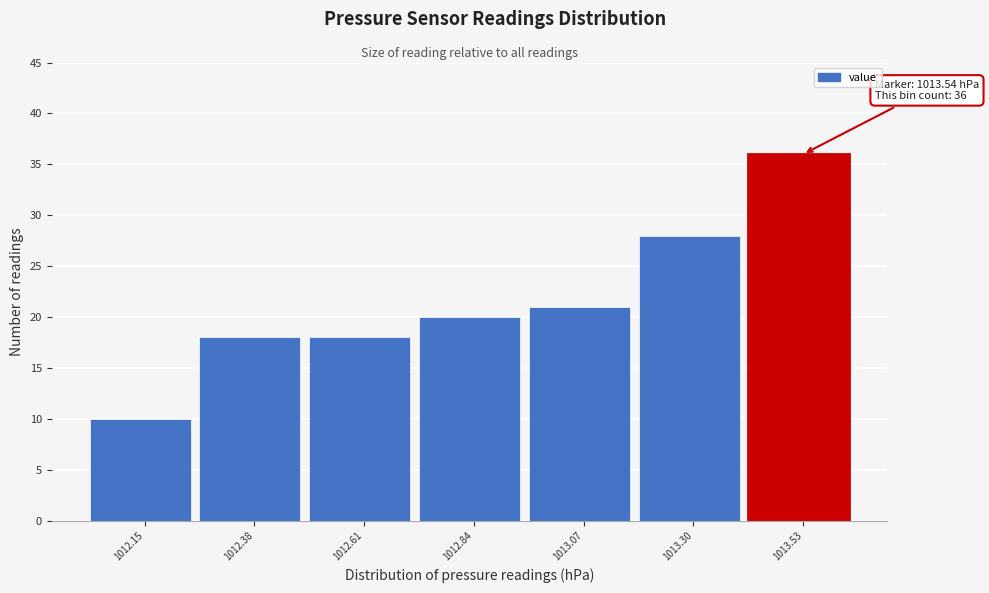

Reading left to right, transcribe all the data shown in this chart.

1012.15=10	1012.38=18	1012.61=18	1012.84=20	1013.07=21	1013.30=28	1013.53=36